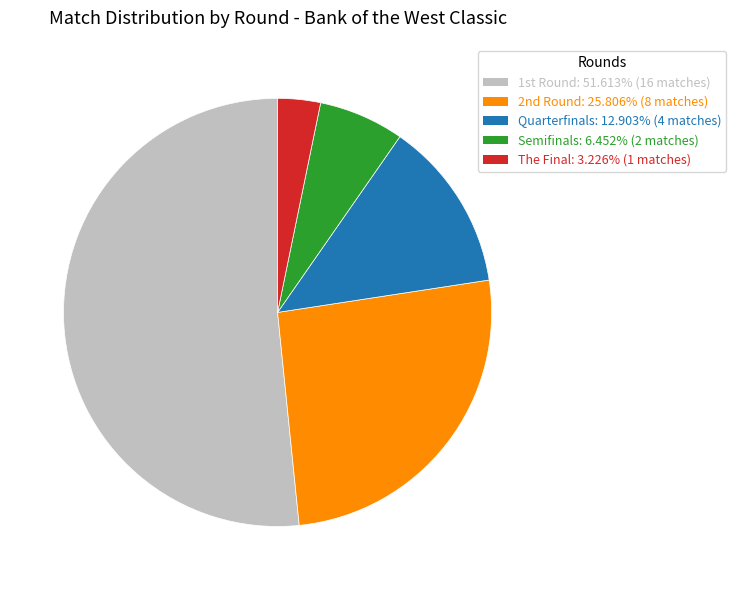

Is there any slice that represents more than half of the pie?

Yes